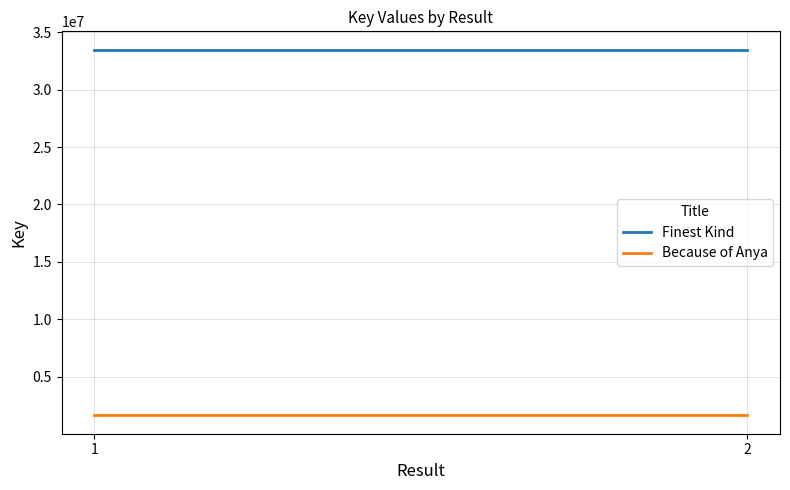

True or false: Because of Anya has a value of 1618388 at 1.

True